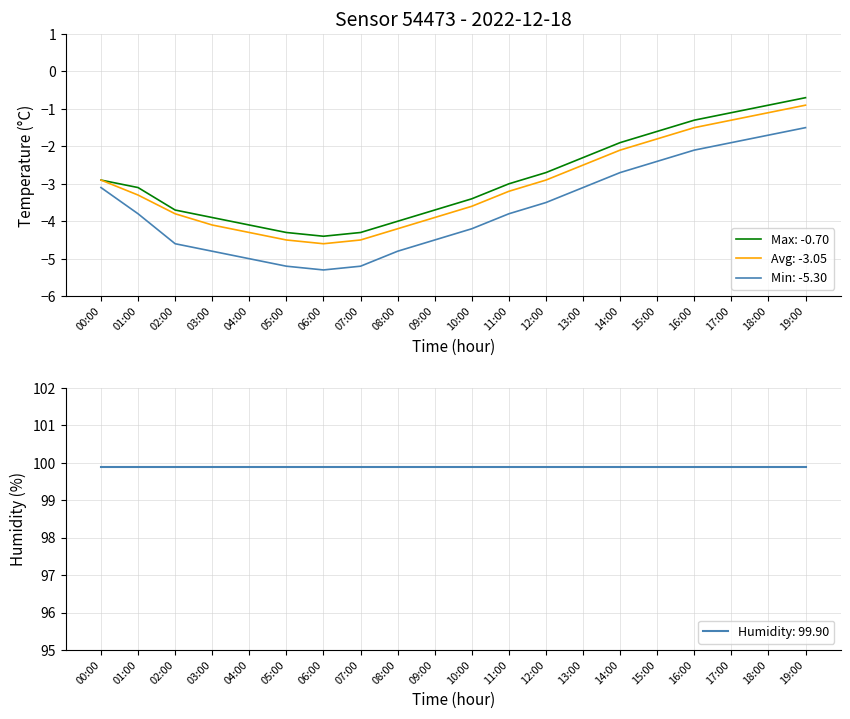

The Avg: -3.05 series shows -2.1 at 14:00. True or false?

True